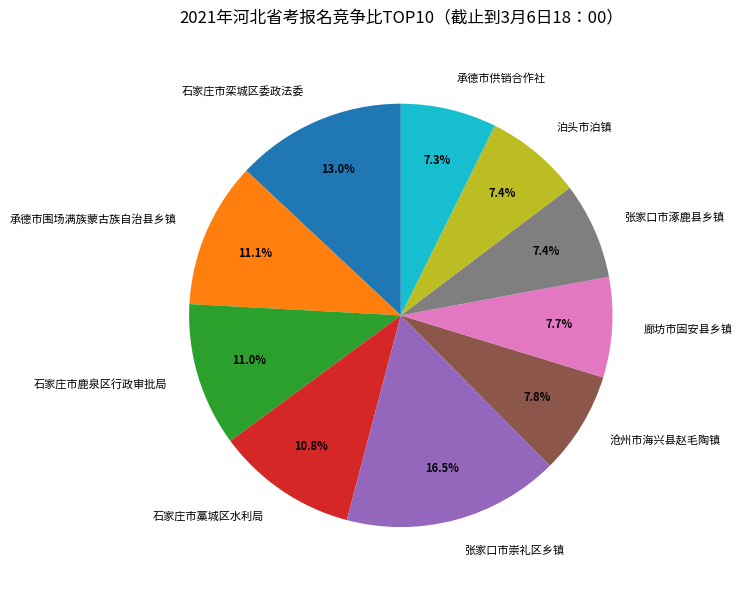

True or false: 廊坊市固安县乡镇 accounts for 8% of the total.

True